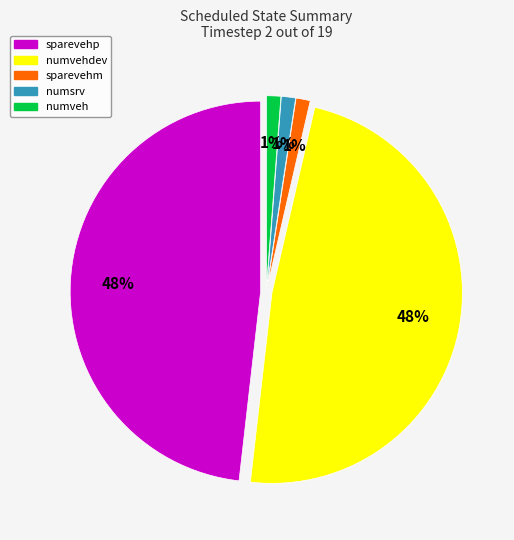

Which category has the biggest portion of the pie?

sparevehp